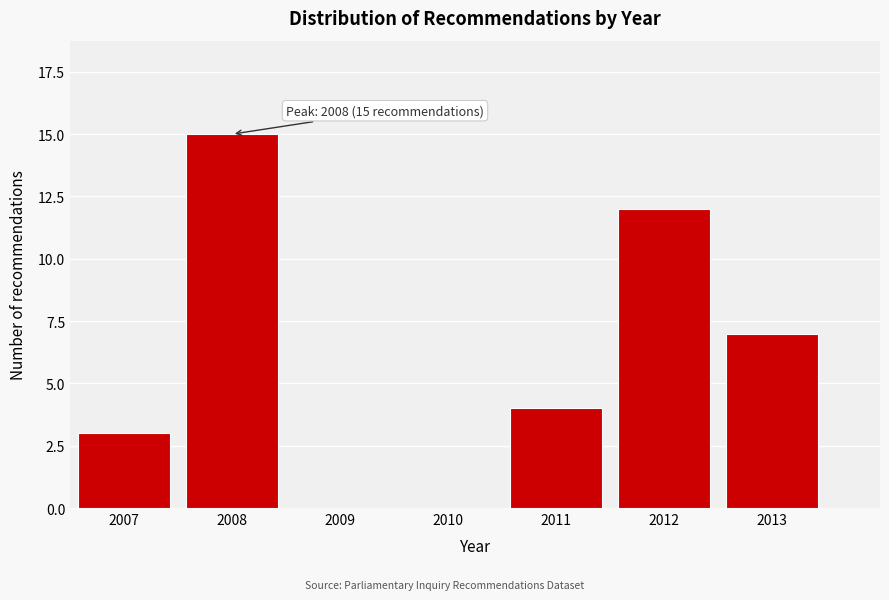

Reading right to left, what are all the values shown in this chart?

2013=7	2012=12	2011=4	2010=0	2009=0	2008=15	2007=3